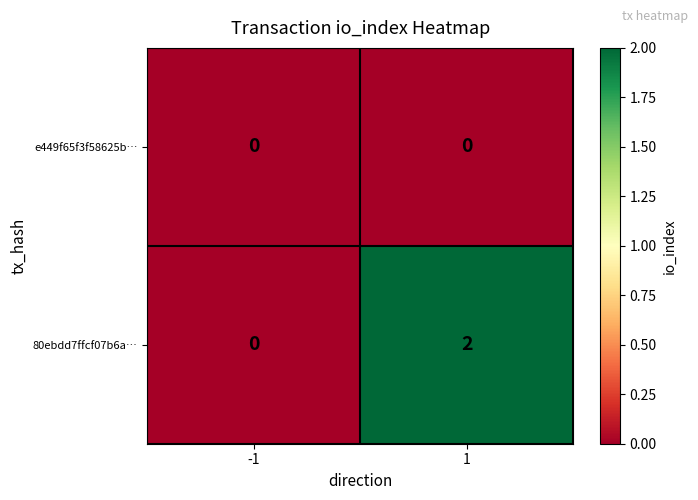

Which series has the largest total across all categories?

80ebdd7ffcf07b6a…